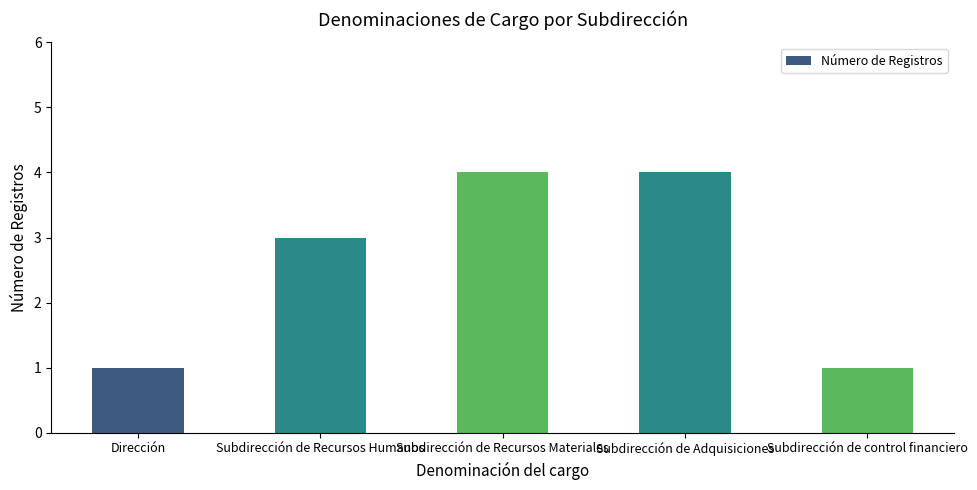

The value at Subdirección de Adquisiciones is 4. True or false?

True